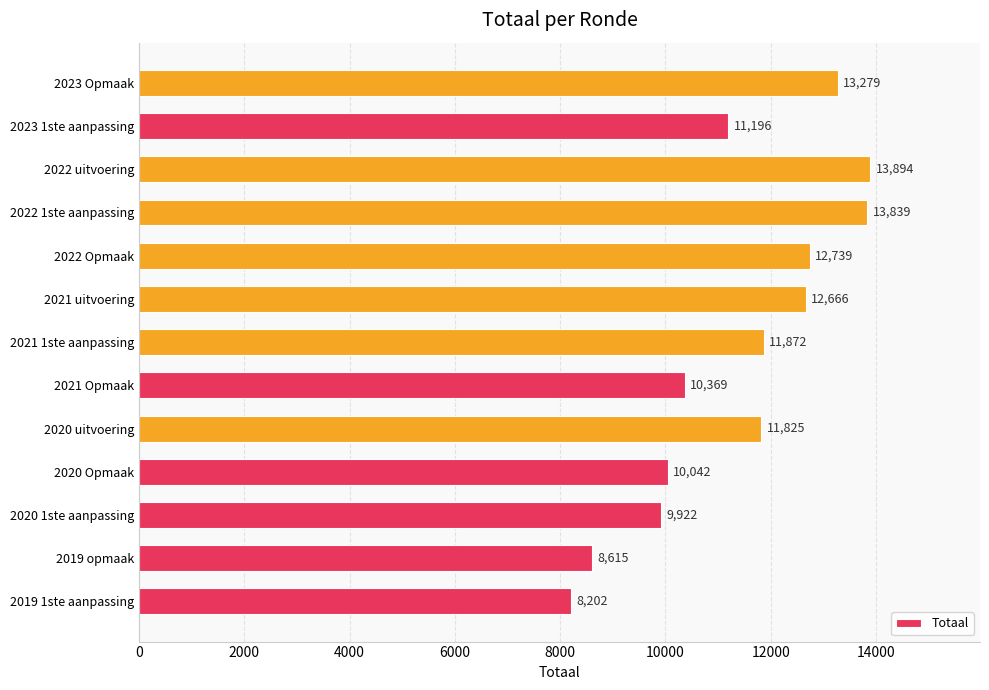

What is the difference between the values at 2020 1ste aanpassing and 2019 opmaak?

1307